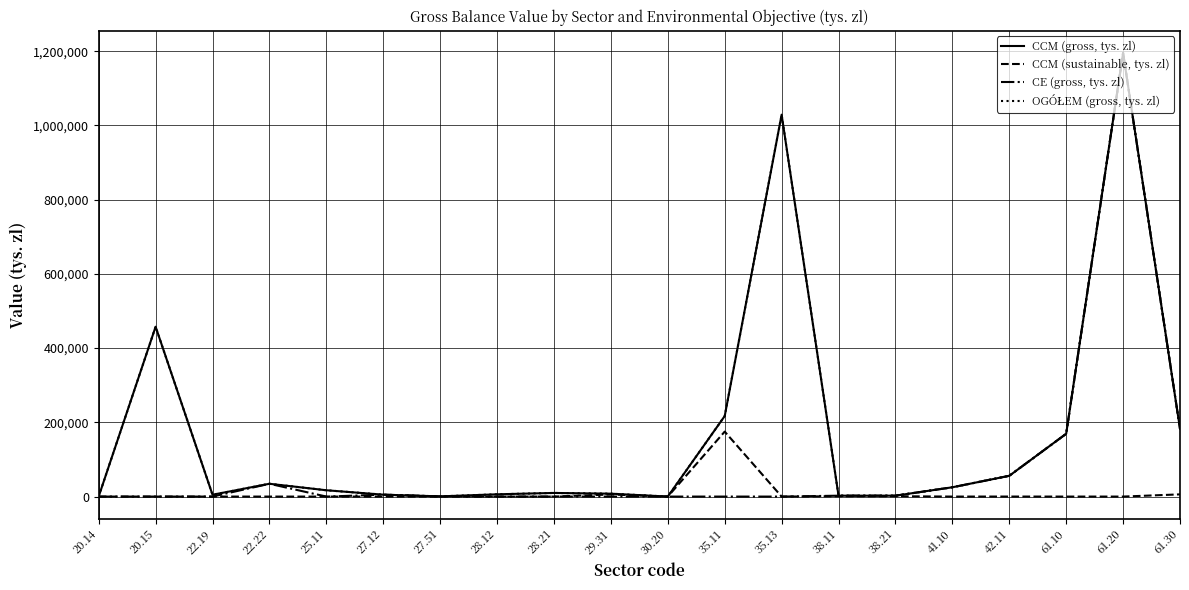

The value of CCM (sustainable, tys. zl) at 38.11 is 889. True or false?

True